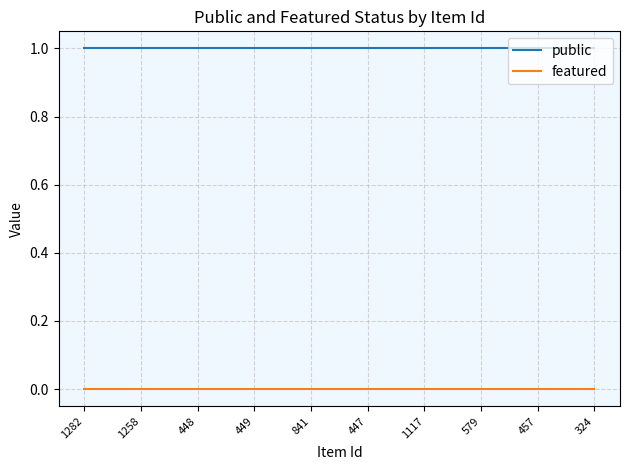

True or false: public and featured intersect in this chart.

False